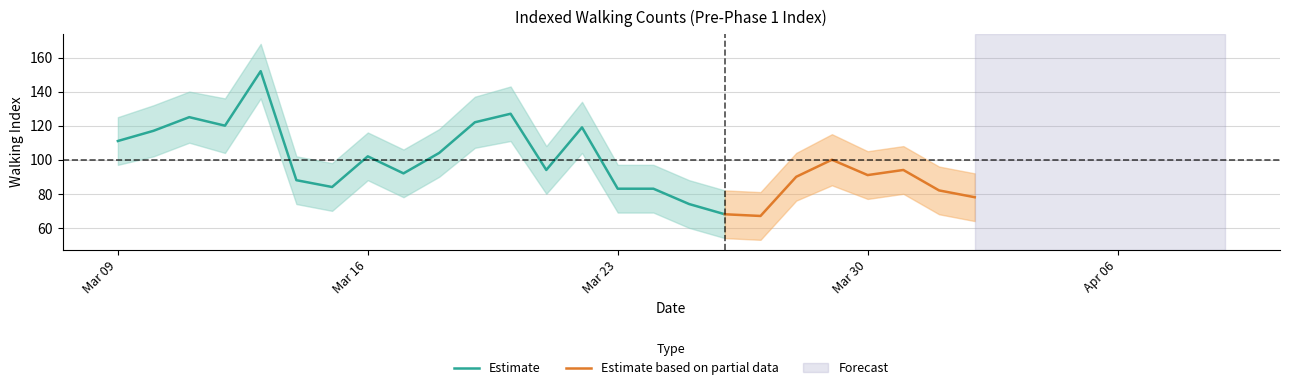

What is the minimum value shown in the chart?

67